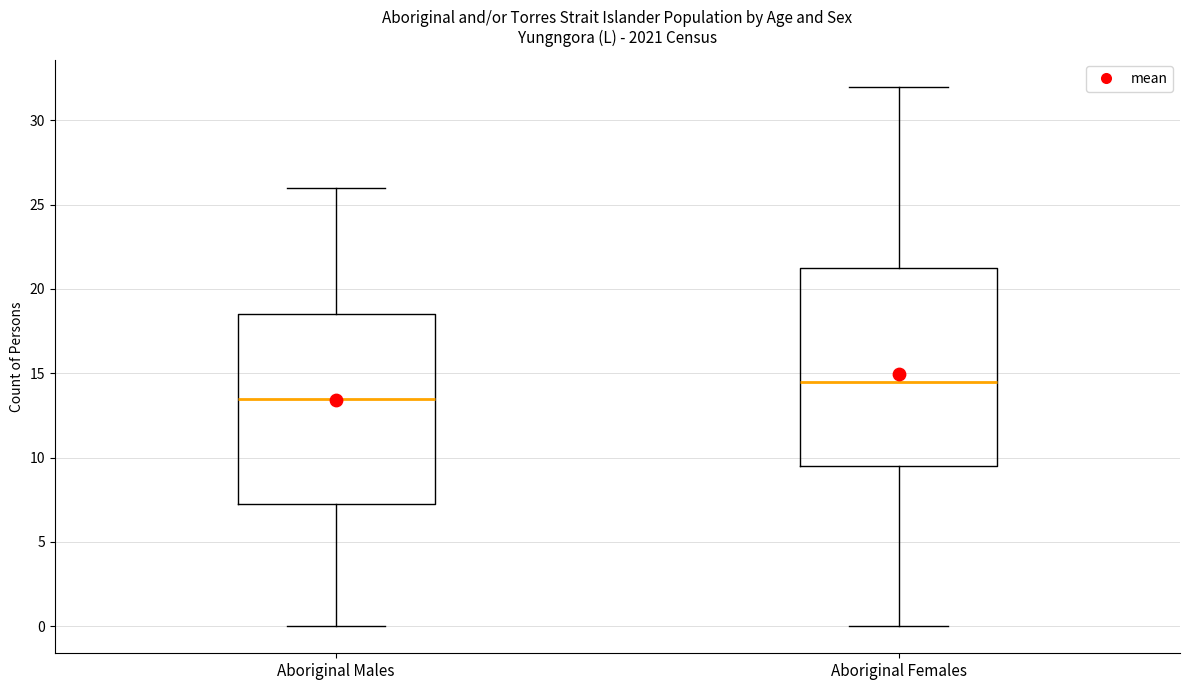

Which box has the highest median line?

Aboriginal Females